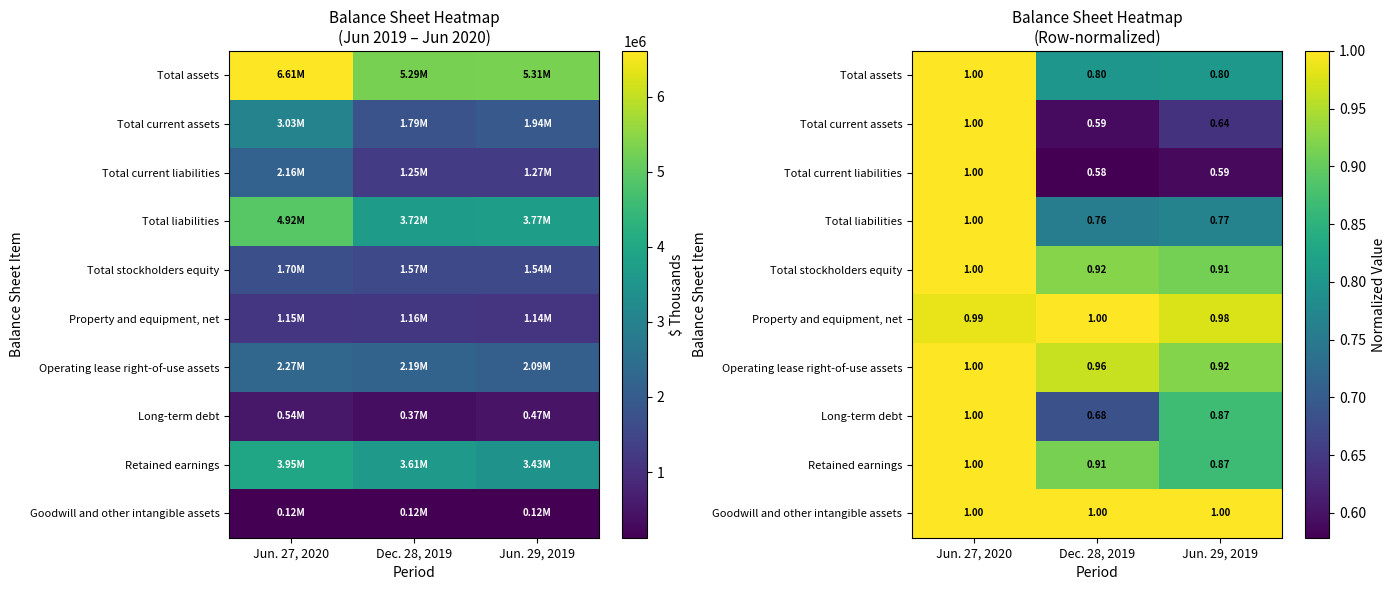

Count the Total stockholders equity values in the range 0 to 1.

3